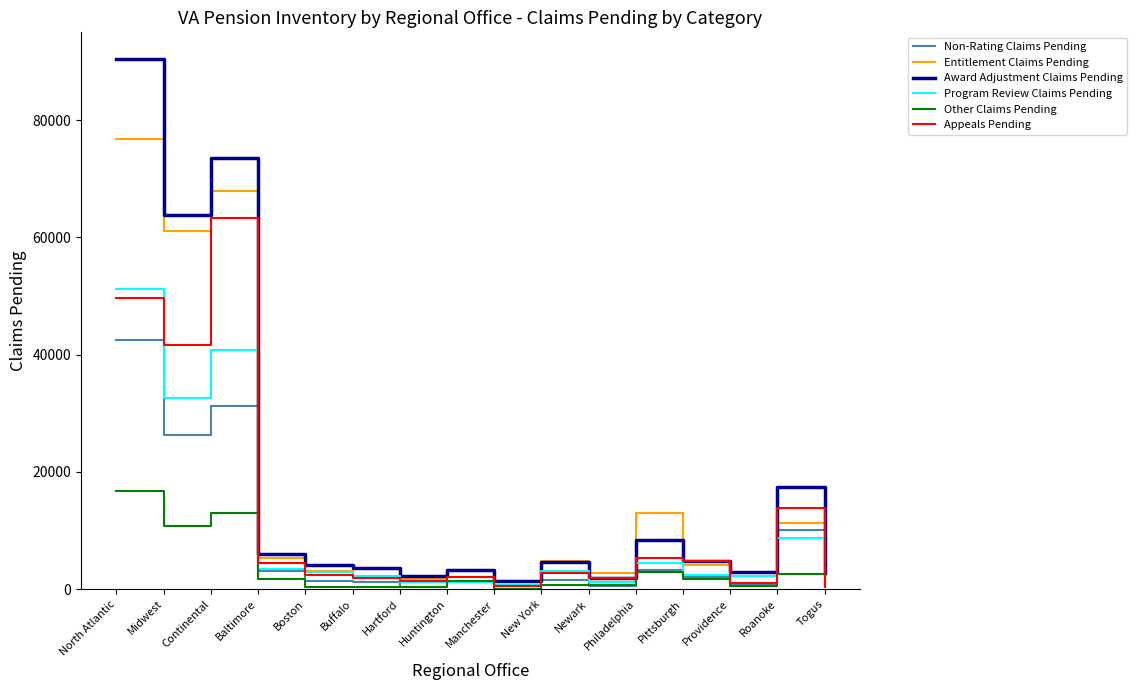

Between which two adjacent categories do Appeals Pending and Program Review Claims Pending first intersect?

North Atlantic and Midwest